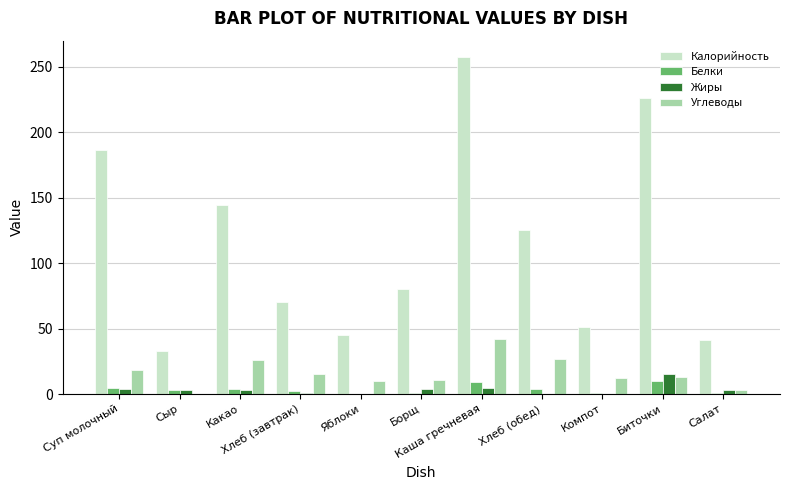

Which series has the largest total across all categories?

Калорийность